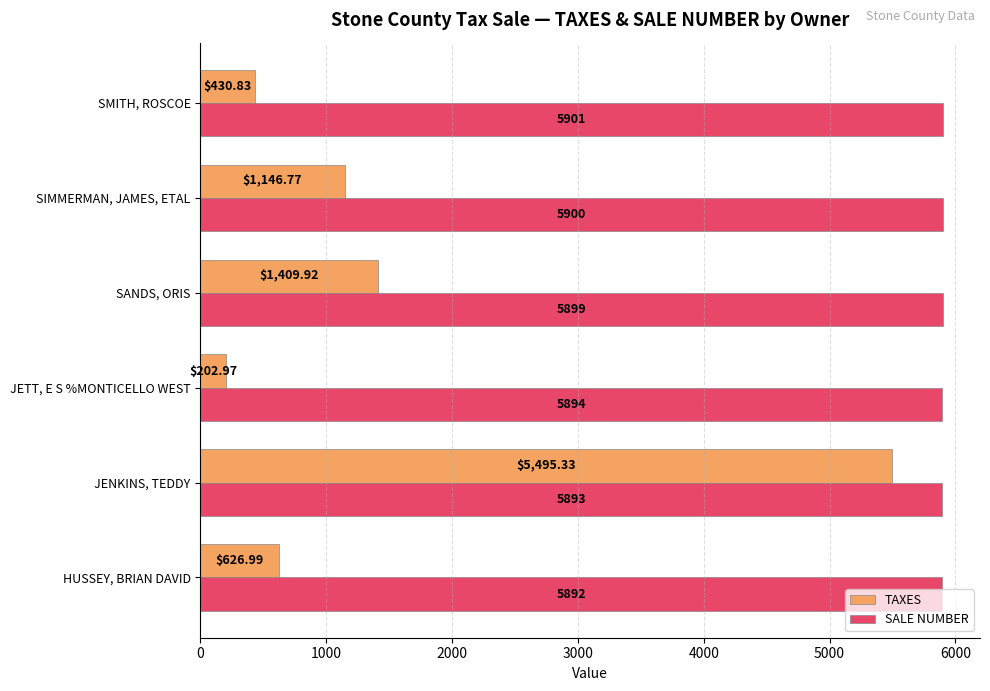

At which label is TAXES closest to 2849?

SANDS, ORIS